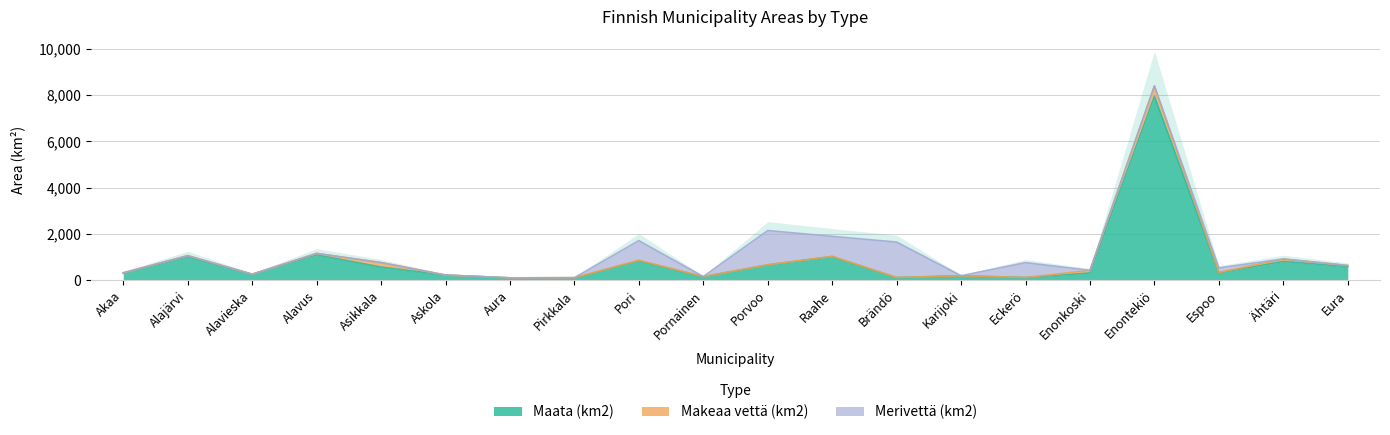

What is the average value of the Makeaa vettä (km2) series?

57.2